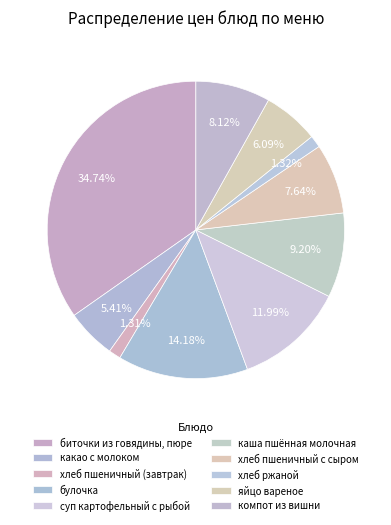

To the nearest percent, what is the difference between the суп картофельный с рыбой and хлеб пшеничный (завтрак) slice percentages?

11%